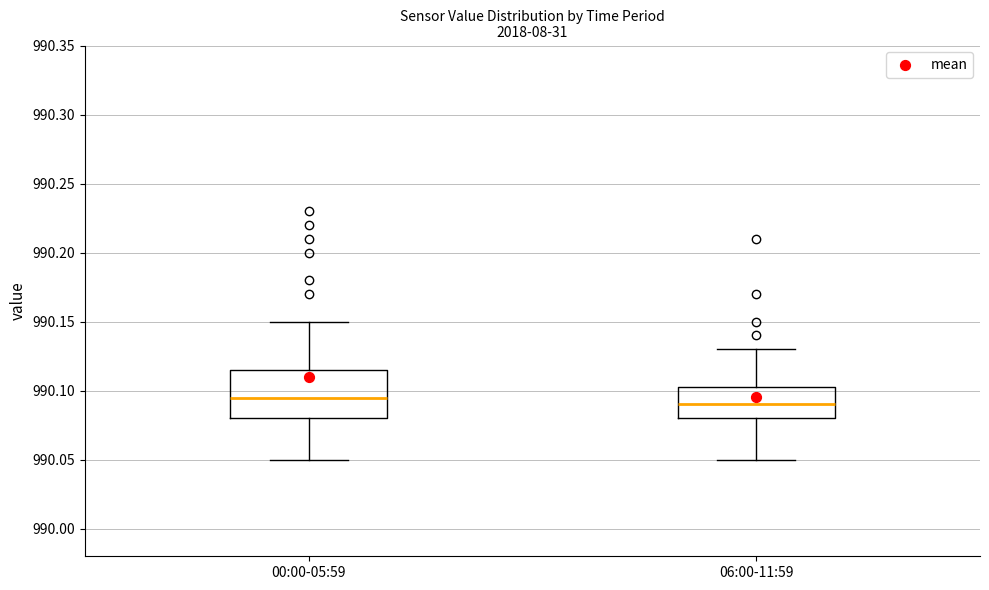

Comparing the boxes themselves (not the whiskers), which one is the tallest?

00:00-05:59